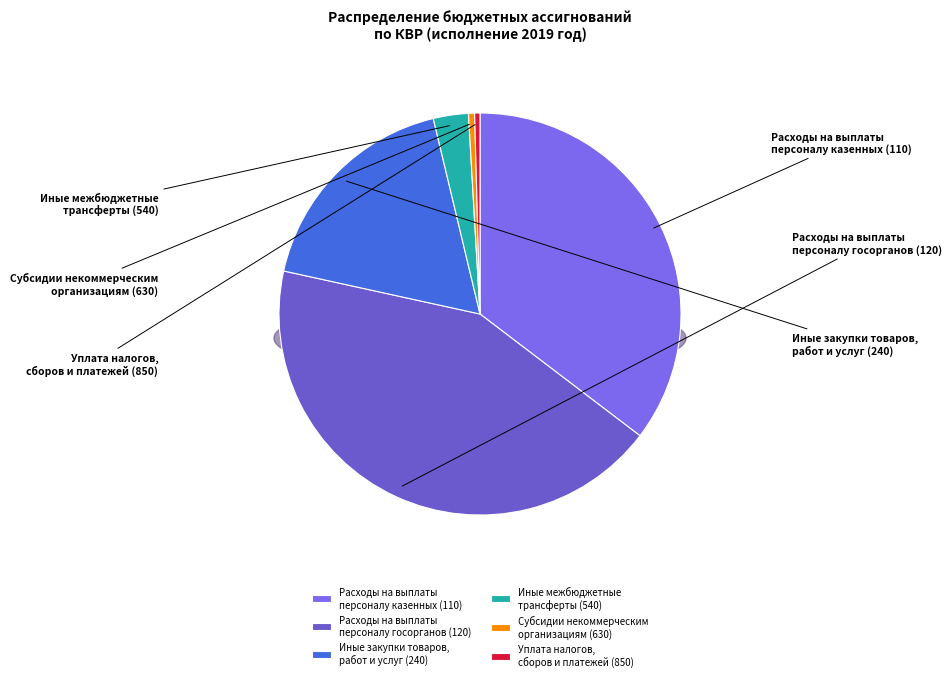

Which category has the biggest portion of the pie?

Расходы на выплаты персоналу государственных органов (120)